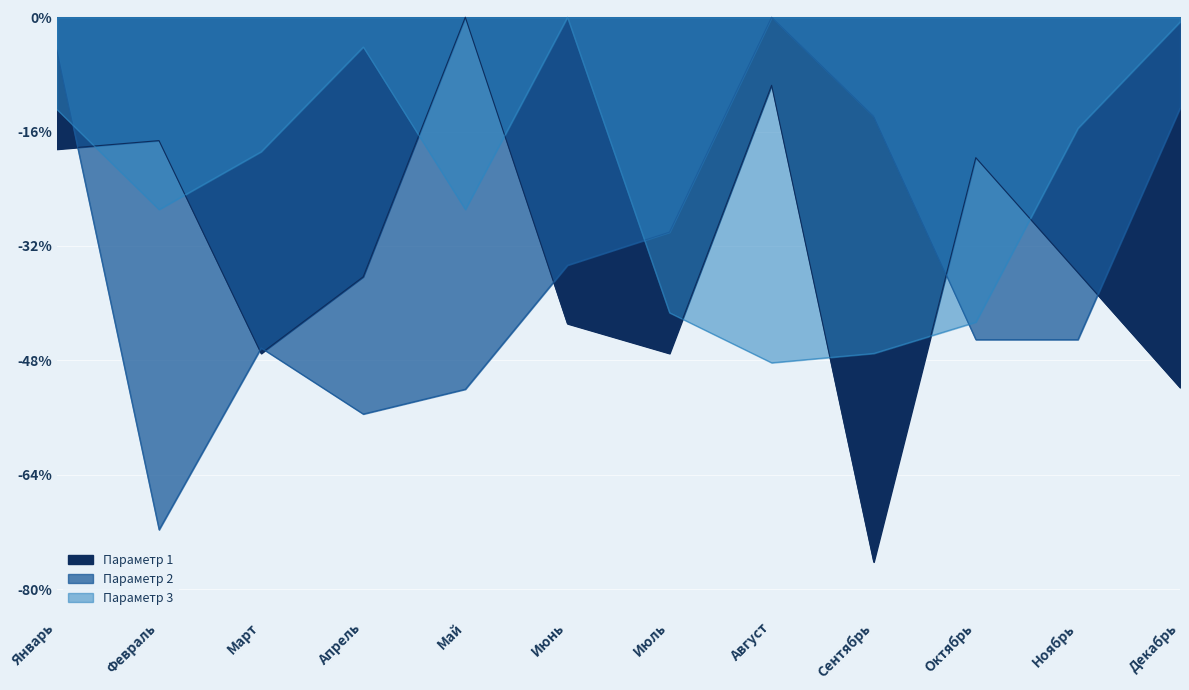

Reading left to right, transcribe all the data shown in this chart.

Параметр 1: -0.2	-0.2	-0.5	-0.4	0.0	-0.4	-0.5	-0.1	-0.8	-0.2	-0.4	-0.5
Параметр 2: -0.0	-0.7	-0.5	-0.6	-0.5	-0.3	-0.3	0.0	-0.1	-0.4	-0.4	-0.1
Параметр 3: -0.1	-0.3	-0.2	-0.0	-0.3	0.0	-0.4	-0.5	-0.5	-0.4	-0.2	-0.0